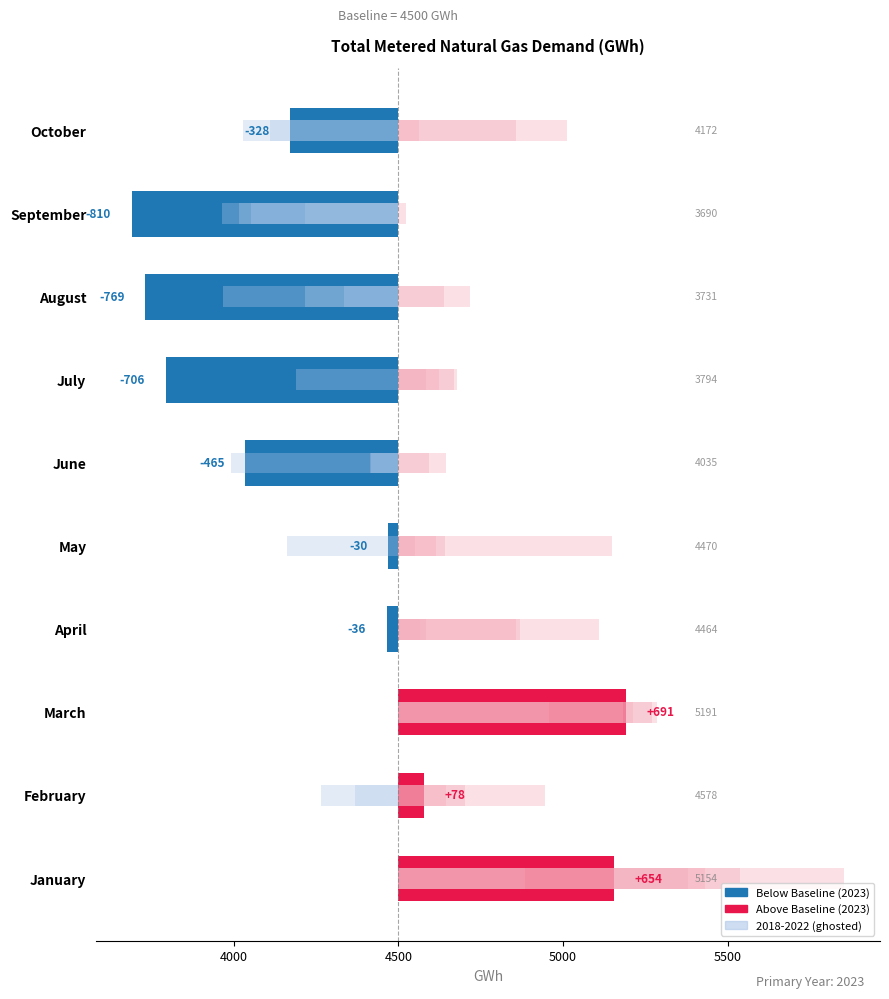

How many bars are there in each group?

6